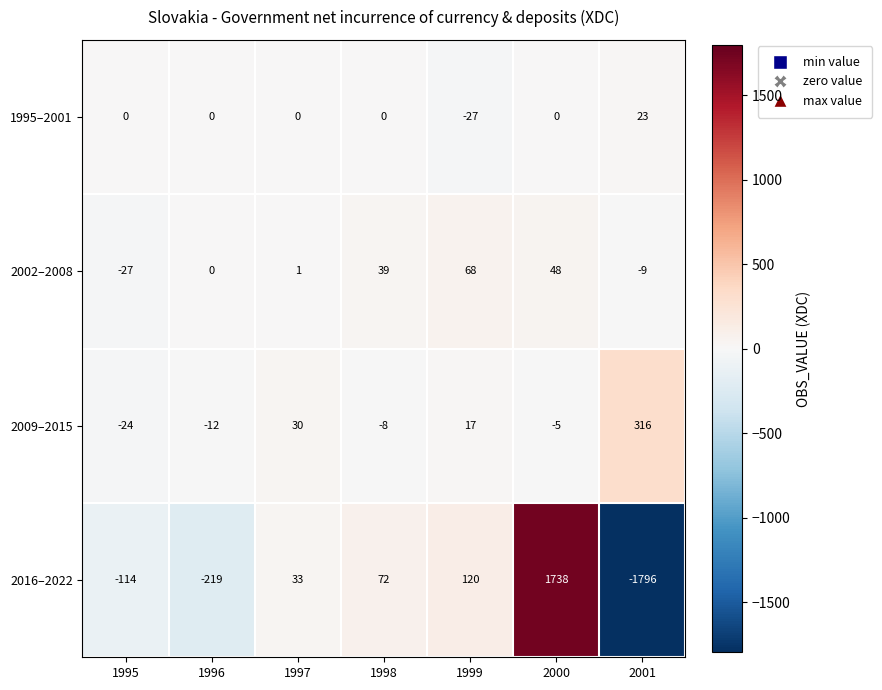

How many series are shown in this chart?

4